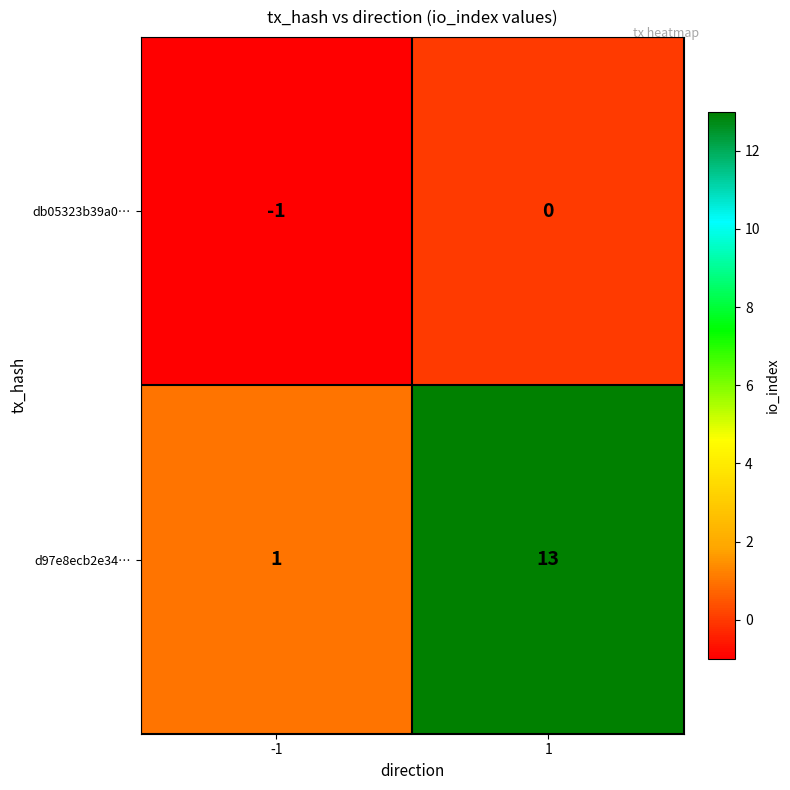

Which series has the widest spread of values?

d97e8ecb2e34…